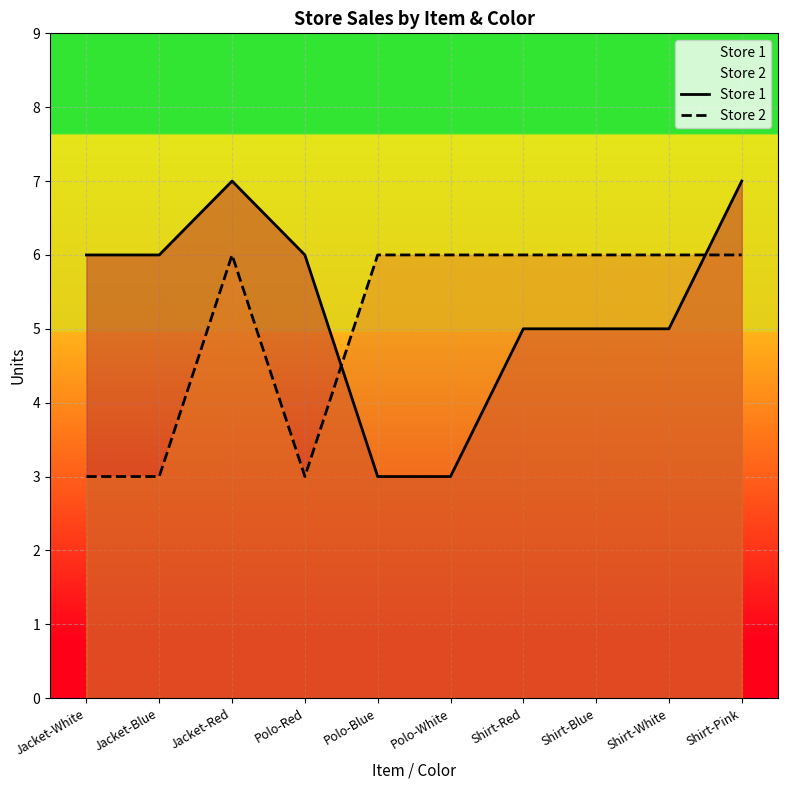

What is the total value across all series at Shirt-Blue?

11